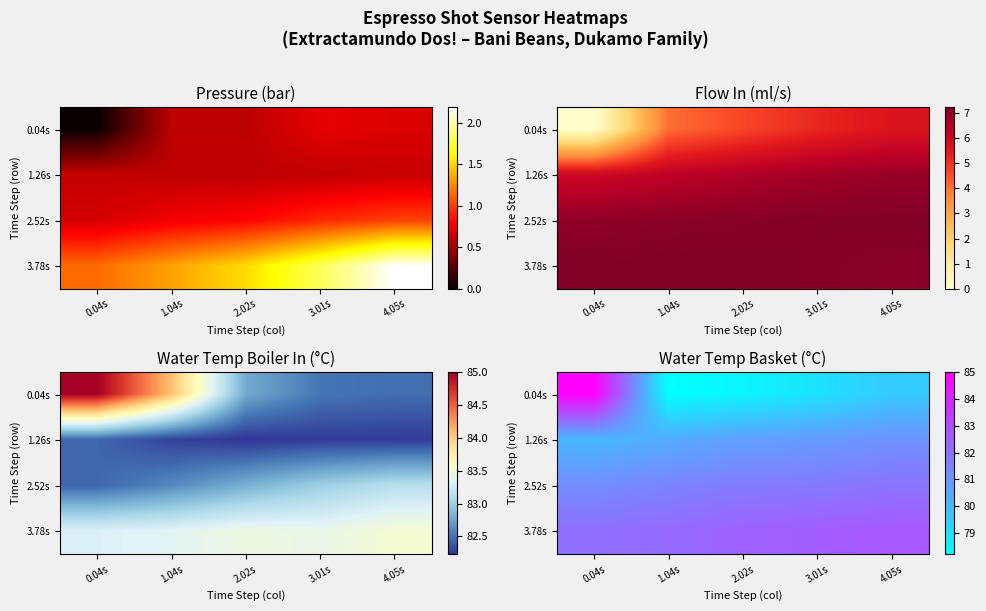

Is it true that 1.26s equals 125.6 at 3.01s?

False